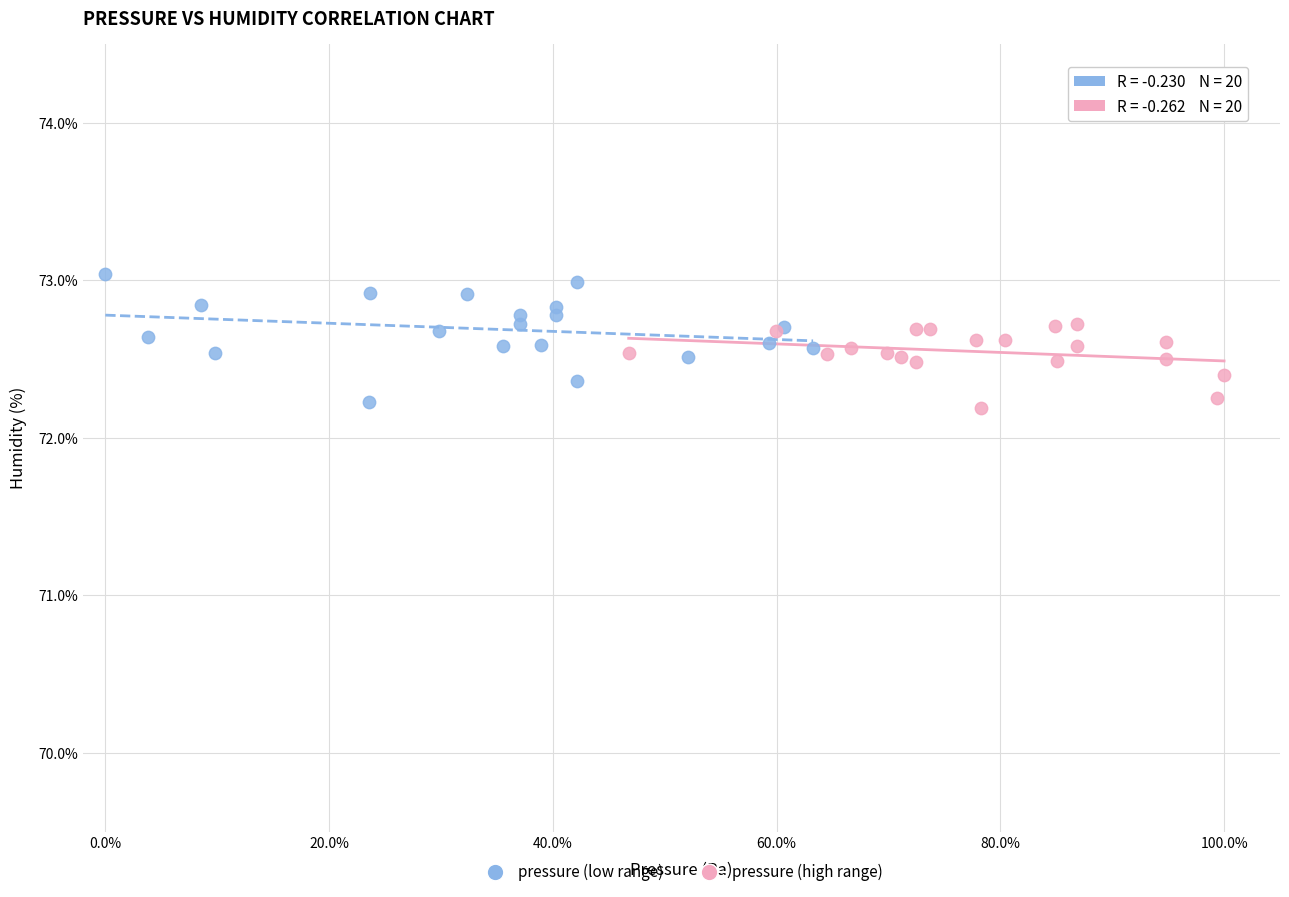

Which series contains the highest Y value?

pressure (low range)